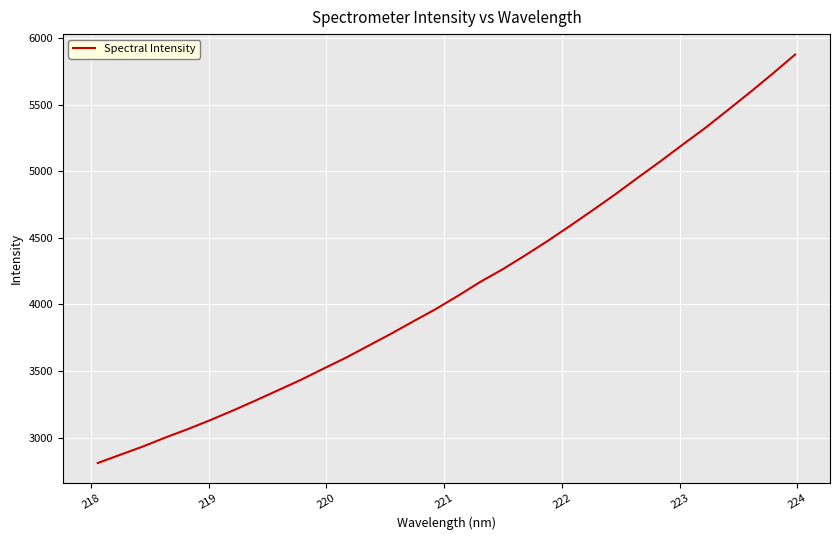

What is the greatest value displayed?

5875.4